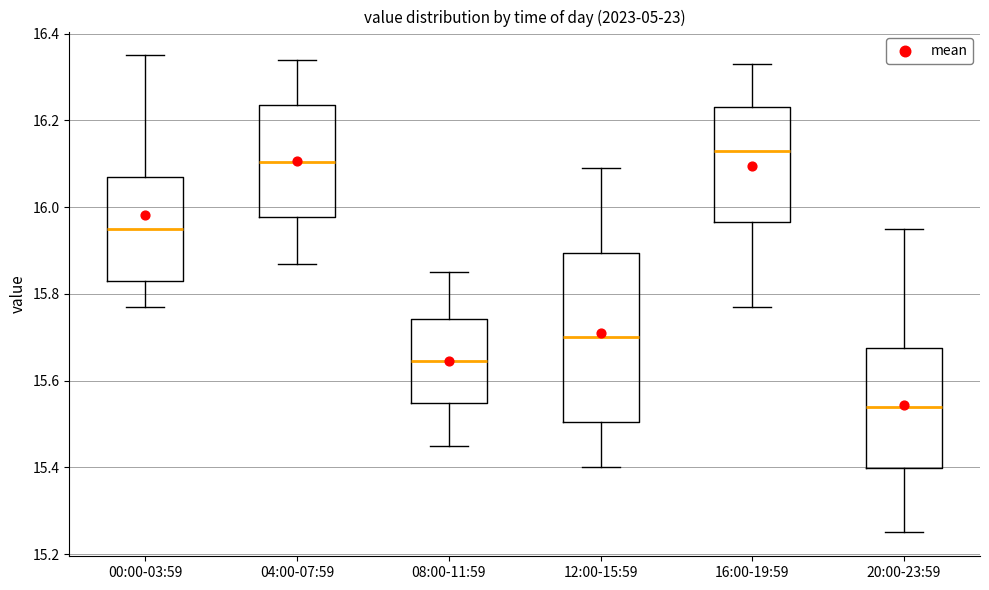

Where does the median line of the box for 08:00-11:59 sit on the y-axis? The values are not printed on the chart, so give them approximately, as read against the axis.

15.64